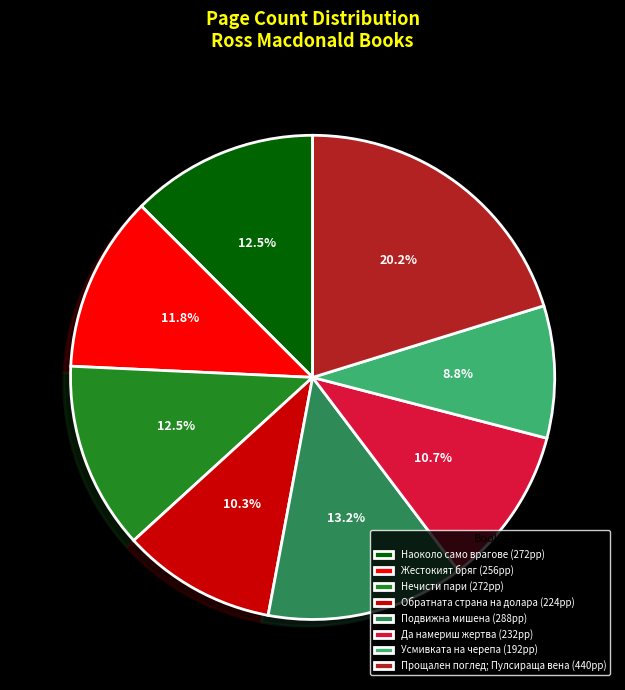

To the nearest percent, what is the average slice percentage?

12%